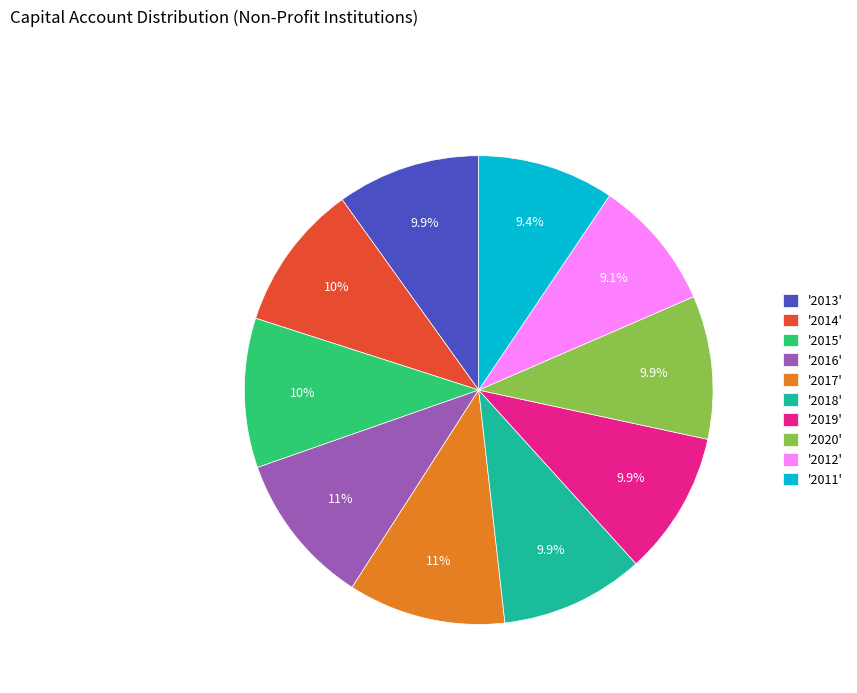

To the nearest percent, what is the average slice percentage?

10%